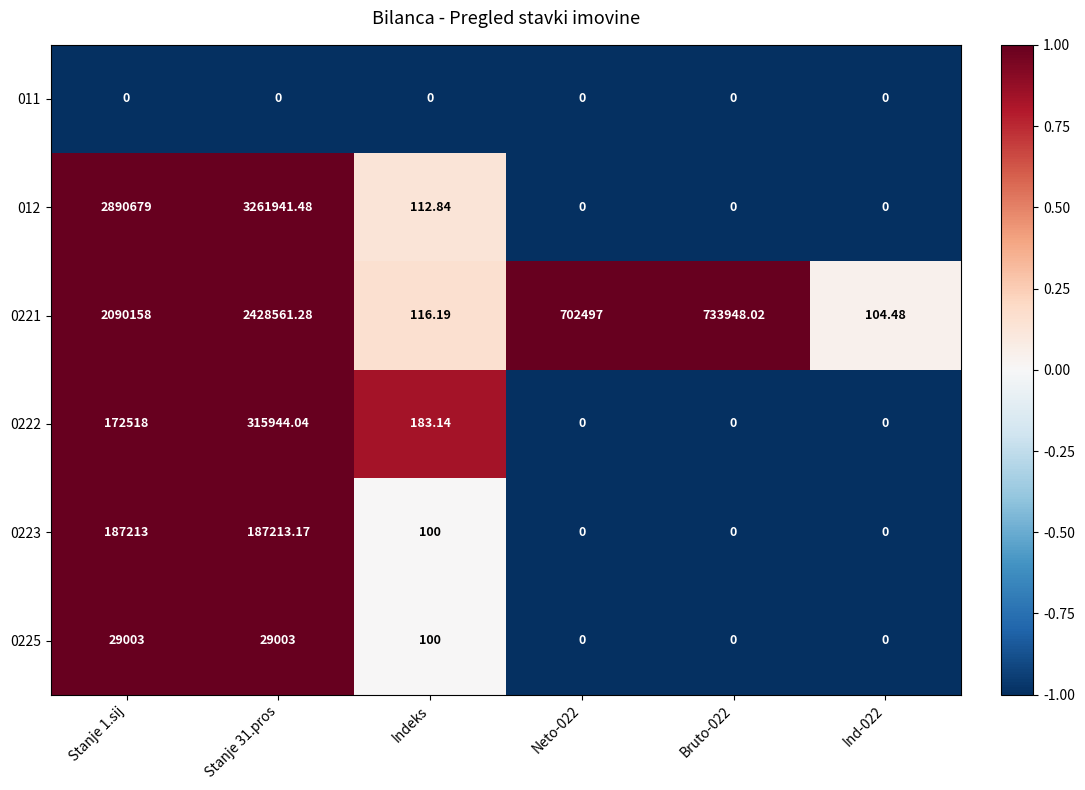

Where is 0223 nearest to the value 93606?

Indeks